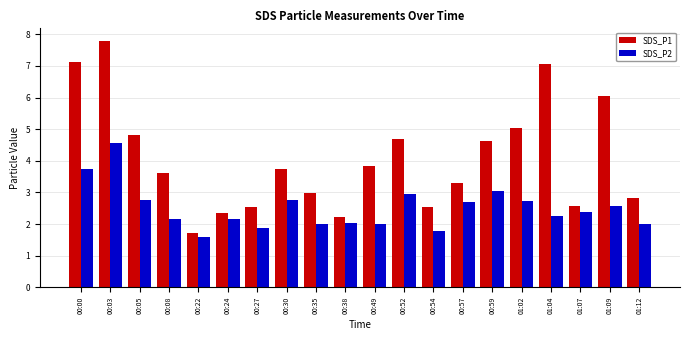

What is the sum of all SDS_P2 values?

50.0